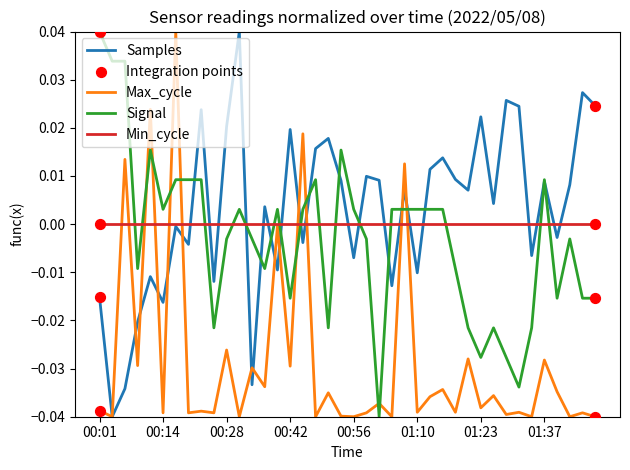

Which series has the largest total across all categories?

Samples